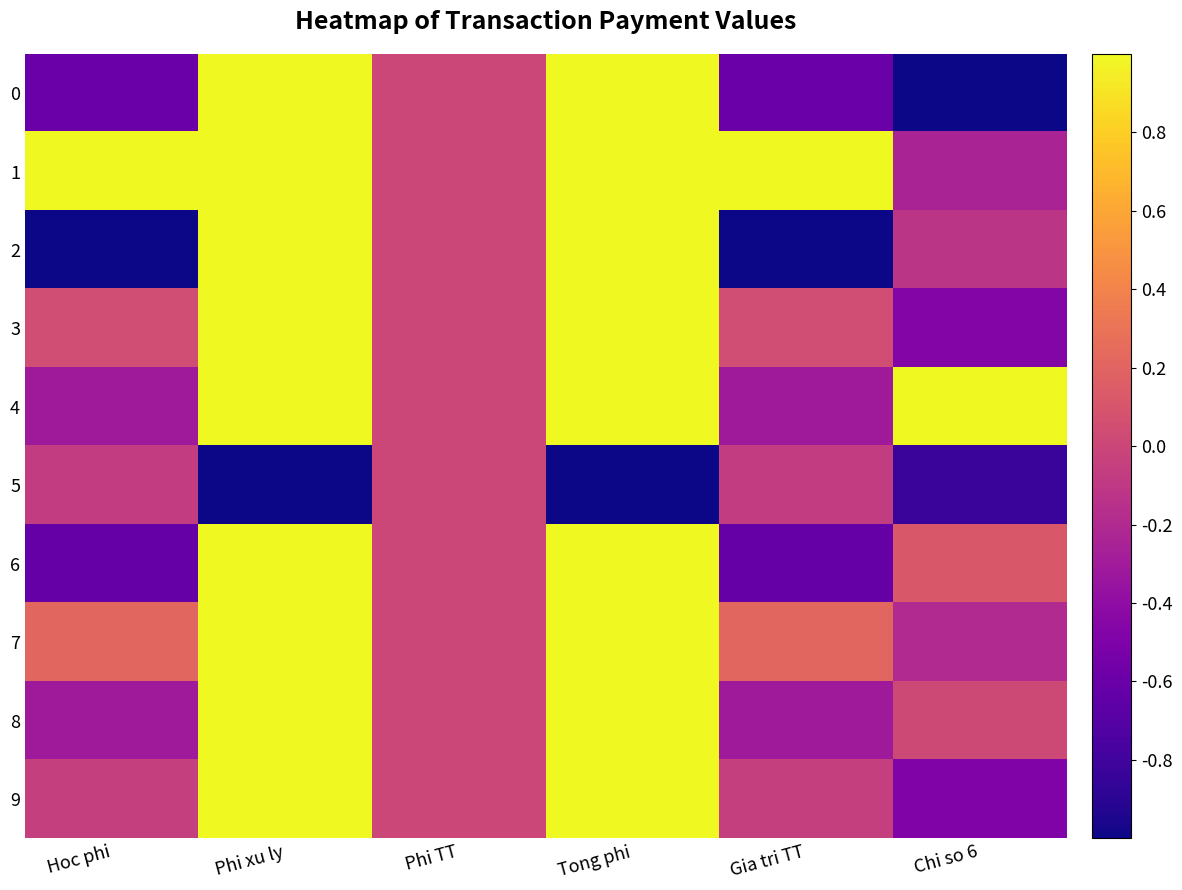

Which series has the largest total across all categories?

1